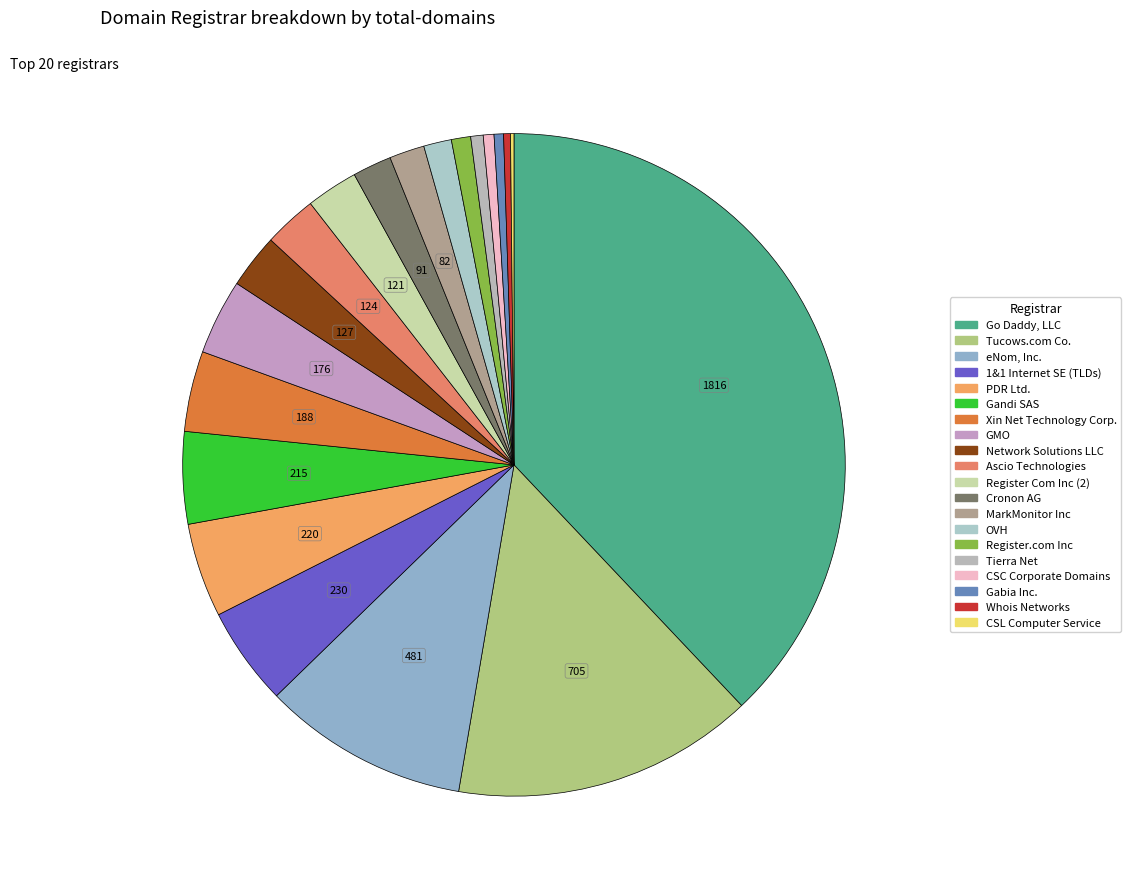

To the nearest percent, what is the difference between the largest and smallest slice percentages?

38%